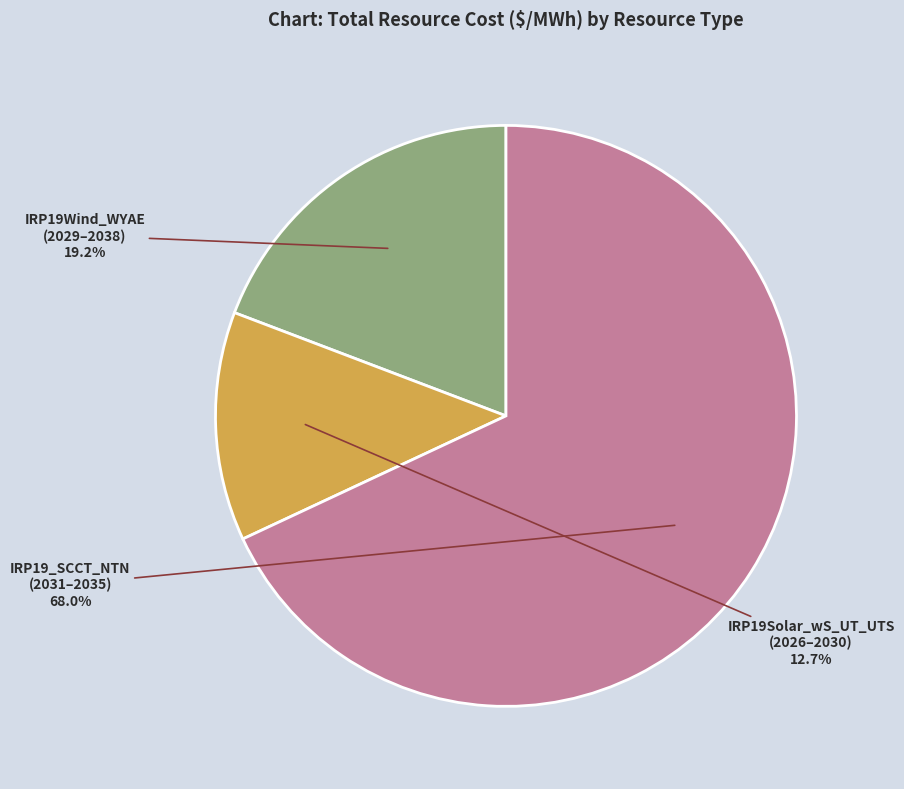

Does any single category account for the majority?

Yes